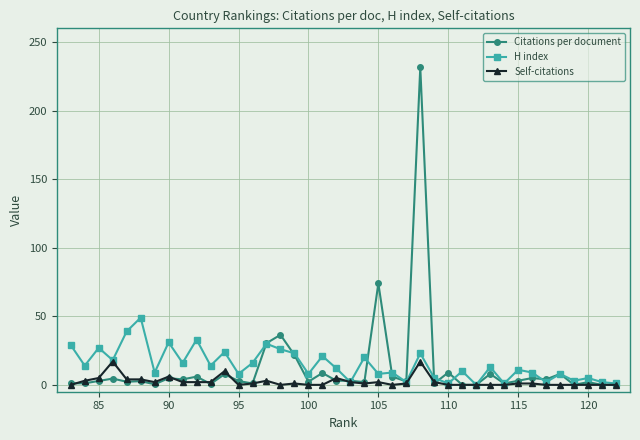

Rank the series by their maximum value, from highest to lowest.

Citations per document, H index, Self-citations